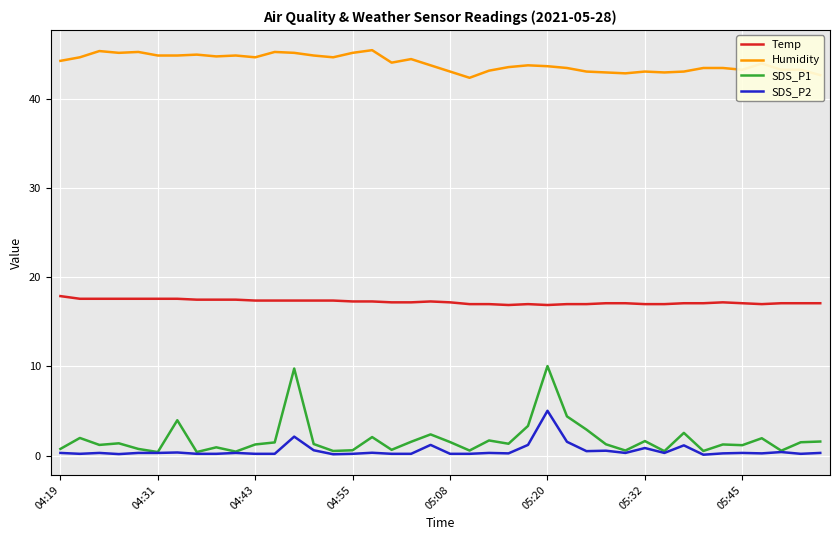

Which series has the largest range (max minus min)?

SDS_P1